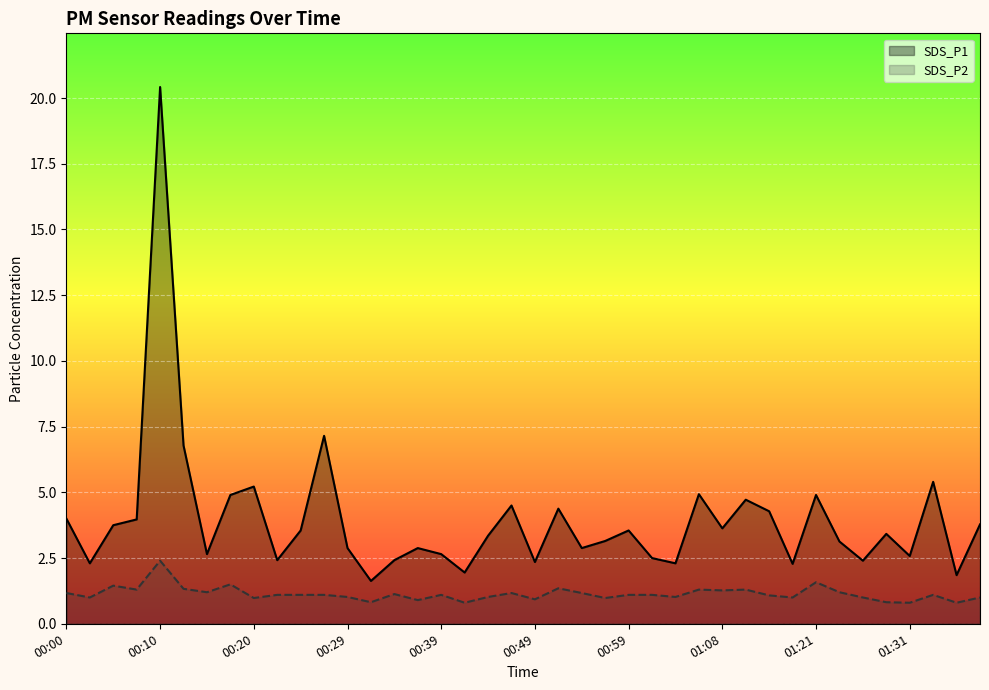

True or false: SDS_P2 and SDS_P1 cross at least once.

False